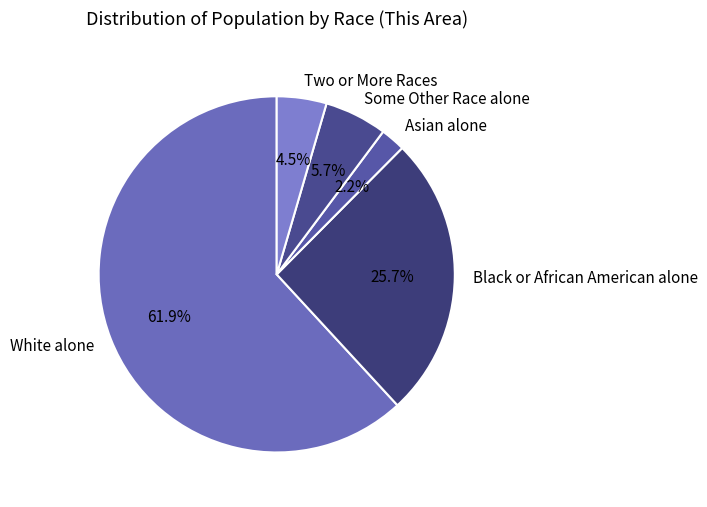

The White alone slice represents 55% of the pie. True or false?

False